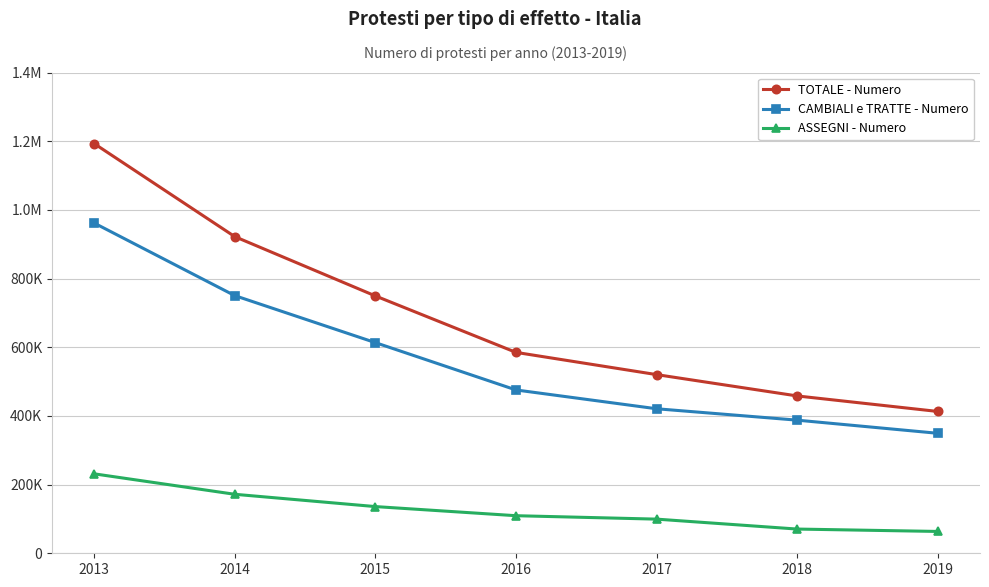

Reading right to left, what are all the values shown in this chart?

TOTALE - Numero: 2019=412962	2018=458149	2017=520269	2016=584993	2015=749384	2014=922065	2013=1192984
CAMBIALI e TRATTE - Numero: 2019=349392	2018=387638	2017=420827	2016=475582	2015=613406	2014=750279	2013=961633
ASSEGNI - Numero: 2019=63570	2018=70510	2017=99442	2016=109411	2015=135978	2014=171784	2013=231350